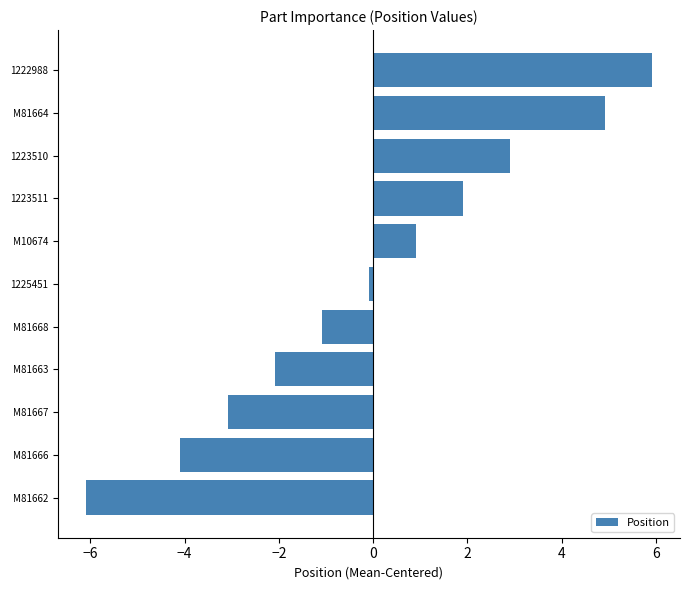

Reading bottom to top, extract all data points from this chart.

M81662=-6.1	M81666=-4.1	M81667=-3.1	M81663=-2.1	M81668=-1.1	1225451=-0.1	M10674=0.9	1223511=1.9	1223510=2.9	M81664=4.9	1222988=5.9